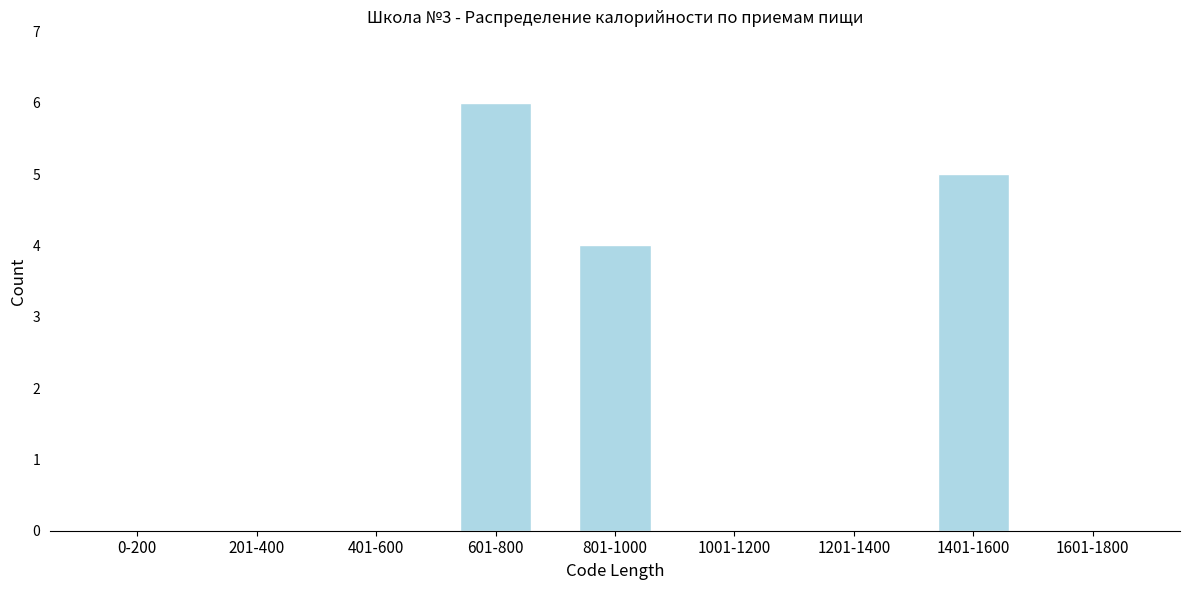

Reading right to left, extract all data points from this chart.

1601-1800=0	1401-1600=5	1201-1400=0	1001-1200=0	801-1000=4	601-800=6	401-600=0	201-400=0	0-200=0